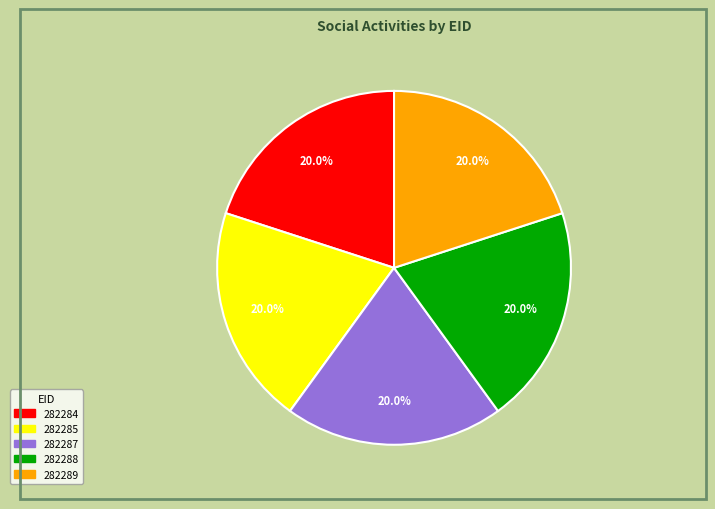

True or false: 282285 accounts for 20% of the total.

True